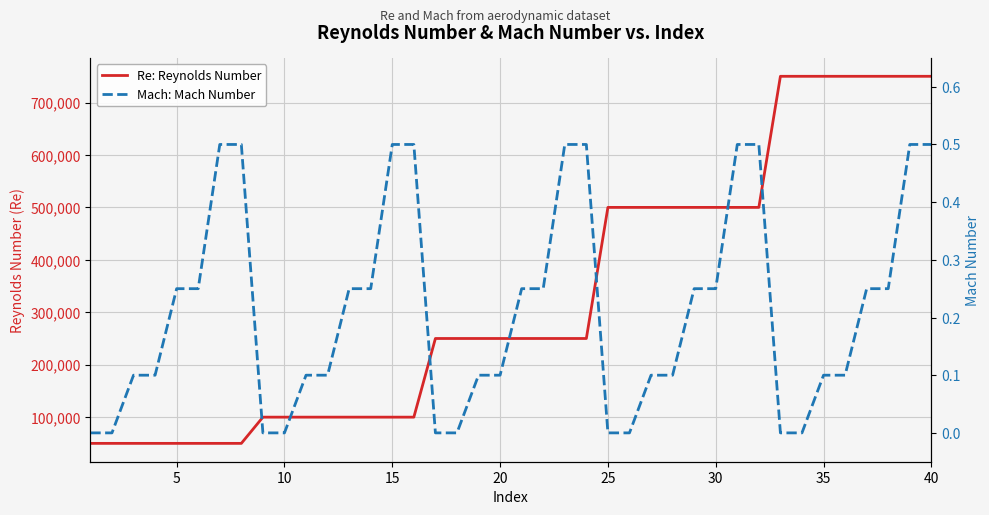

The value of Mach: Mach Number at 37 is 0.2. True or false?

False